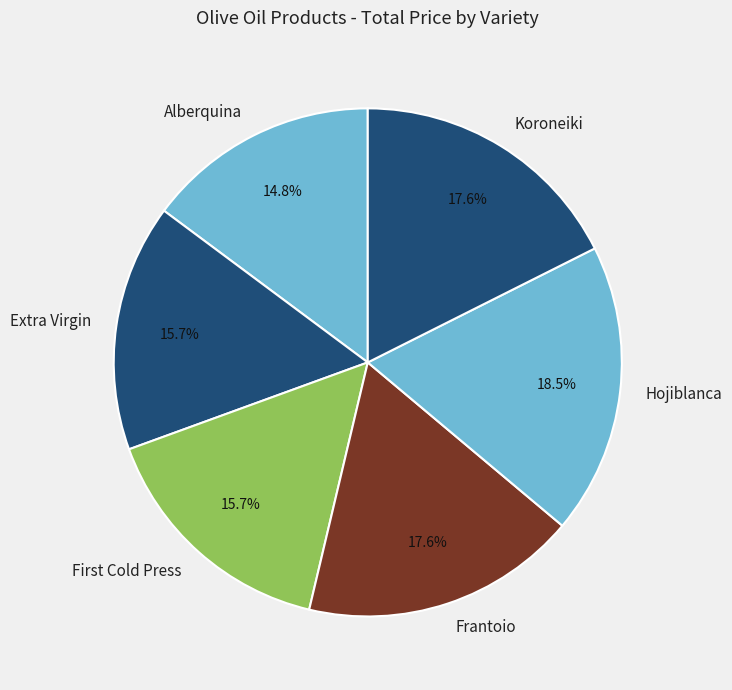

To the nearest percent, what is the difference between the largest and smallest slice percentages?

4%